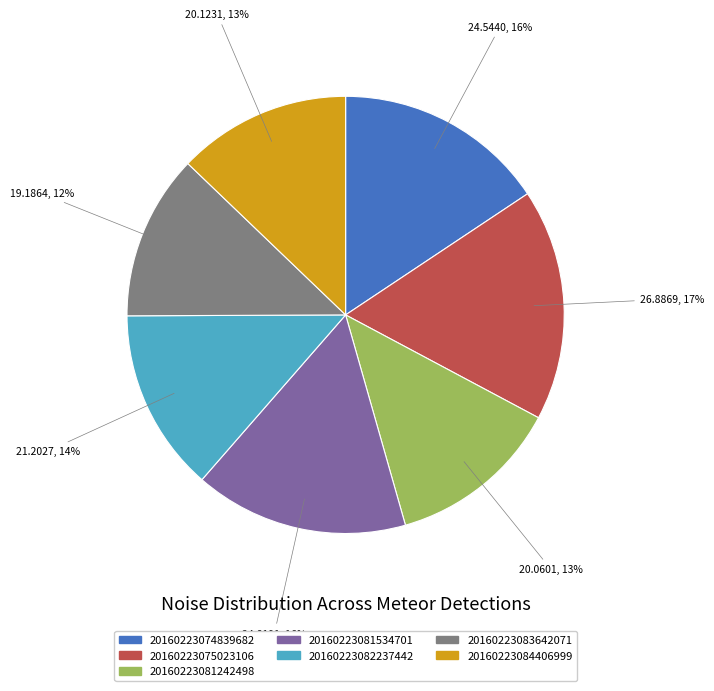

True or false: 20160223081242498 accounts for 23% of the total.

False